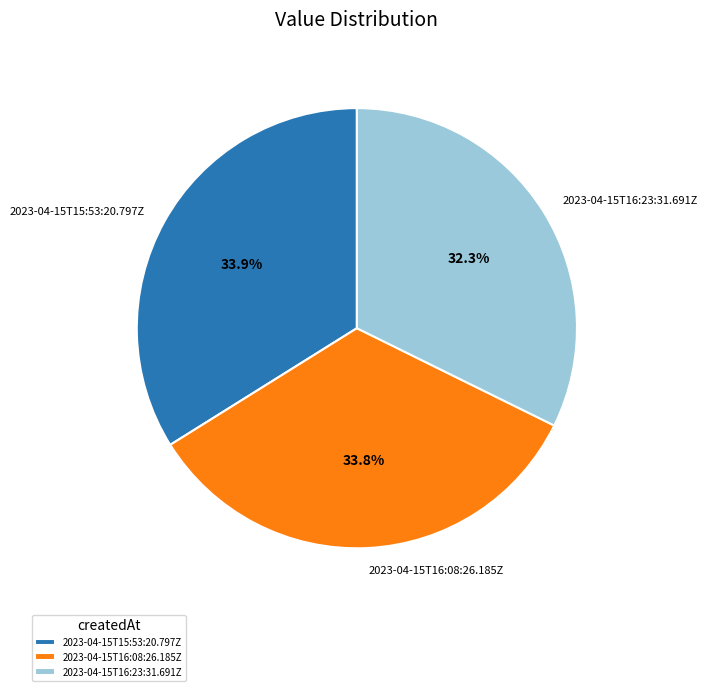

Which has a higher value, 2023-04-15T16:08:26.185Z or 2023-04-15T16:23:31.691Z?

2023-04-15T16:08:26.185Z